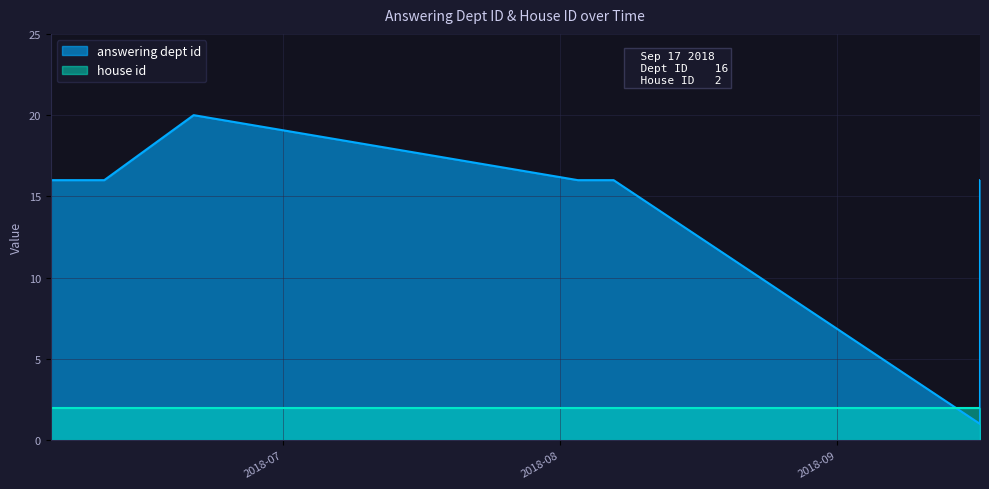

Count the number of data series in this chart.

2